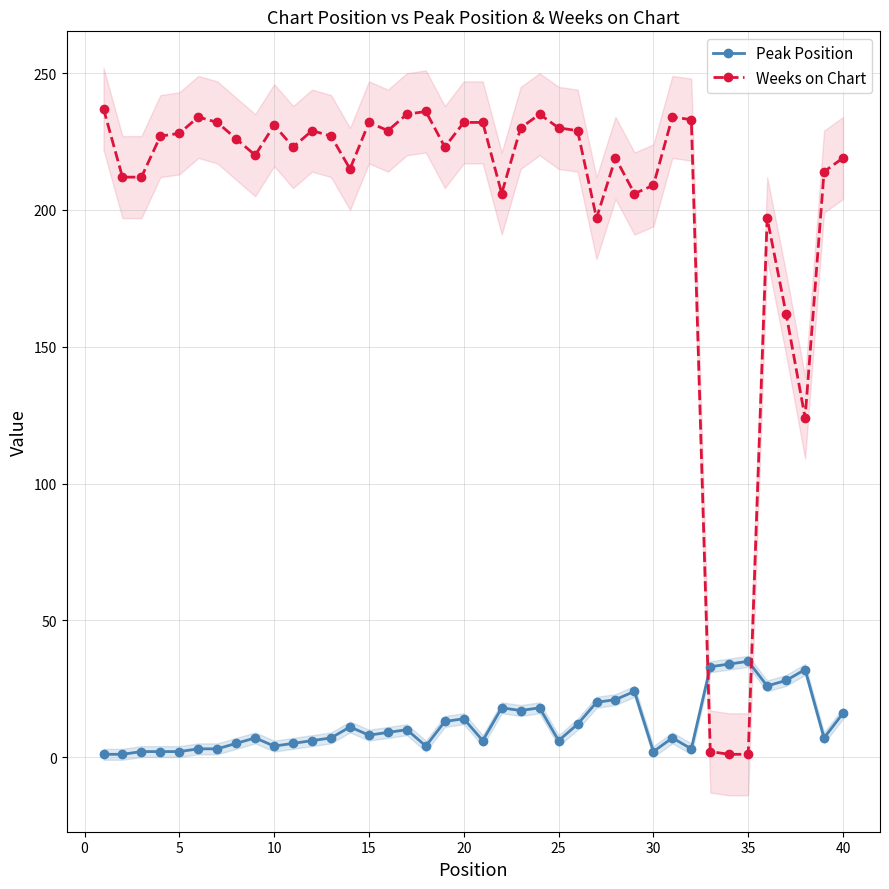

Is it true that Weeks on Chart equals 219 at 40?

True